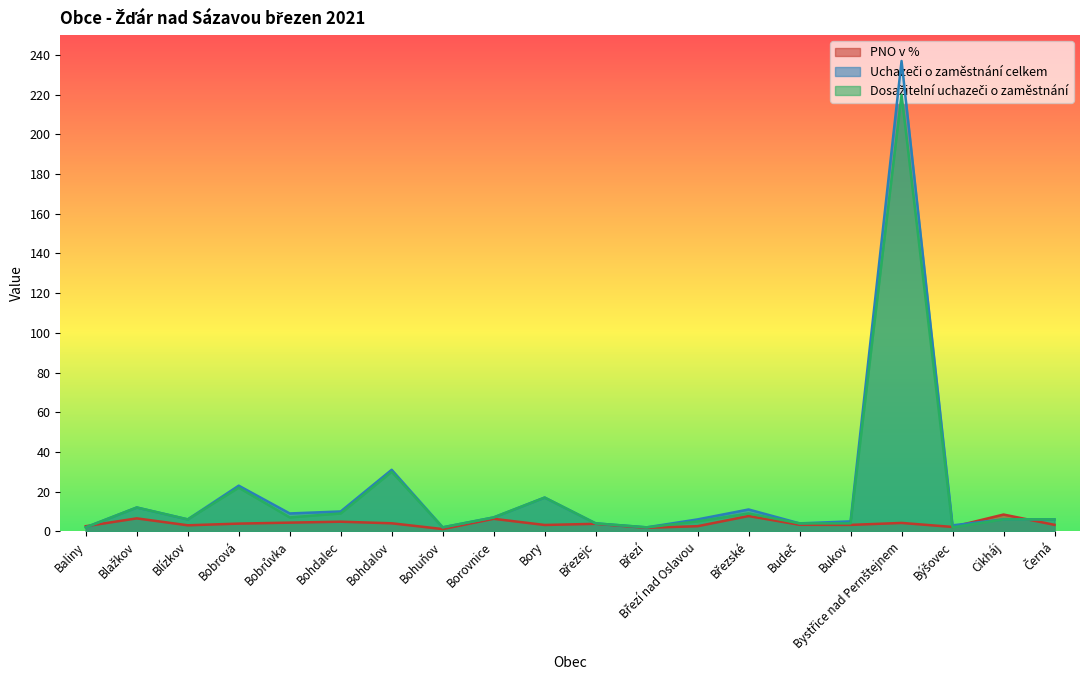

The PNO v % series shows 4.0 at Bohdalov. True or false?

True